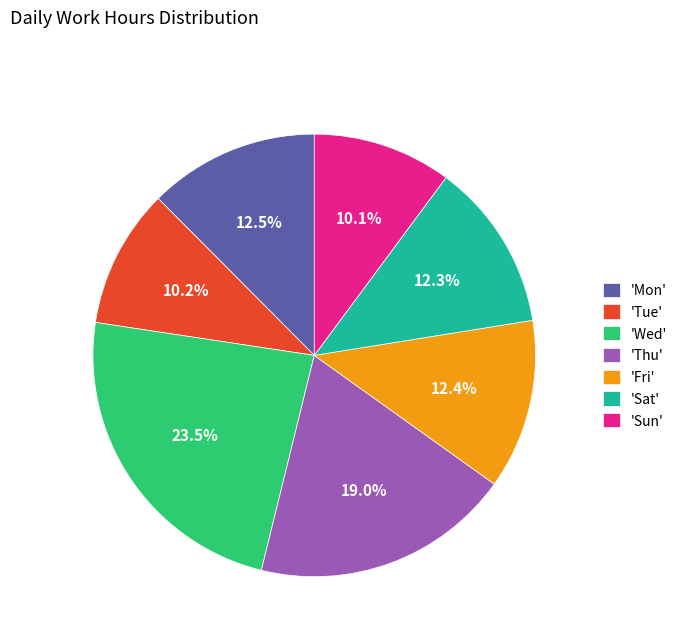

Combined, what portion of the pie is 'Fri' and 'Tue'?

22.6%